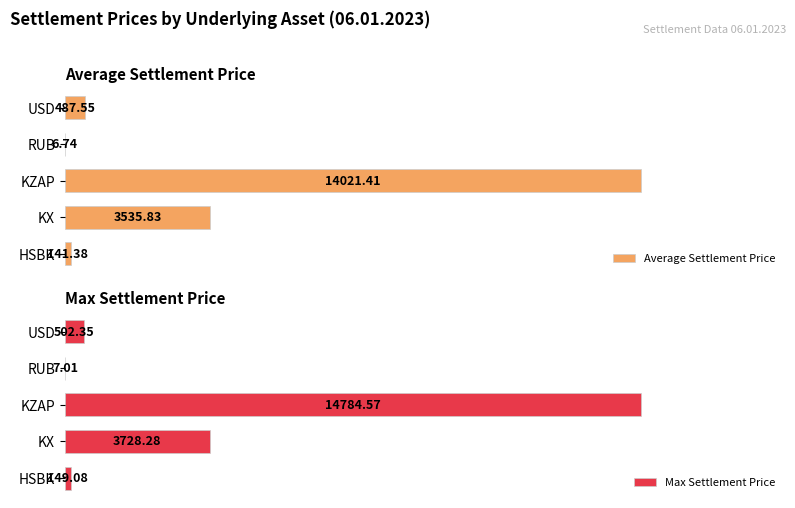

Where is Max Settlement Price nearest to the value 7395?

KX